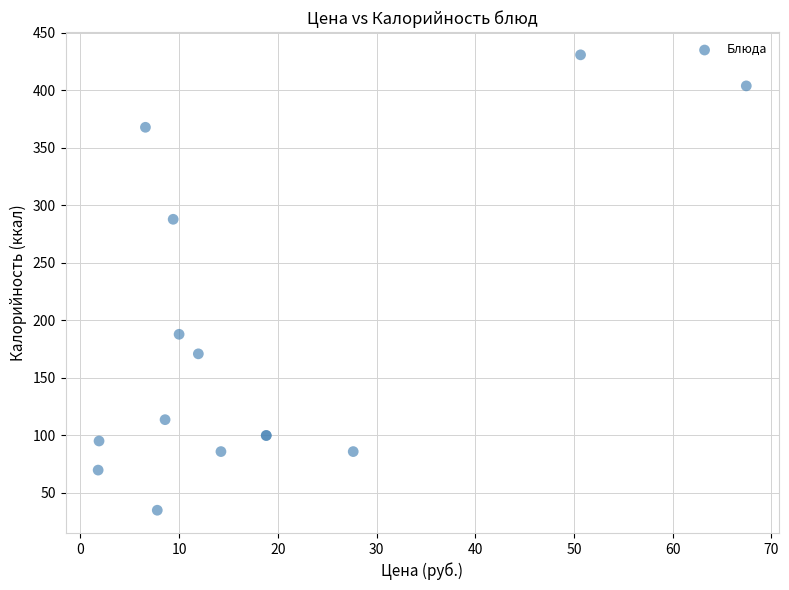

What Y value in the scatter plot is closest to 233?

188.0